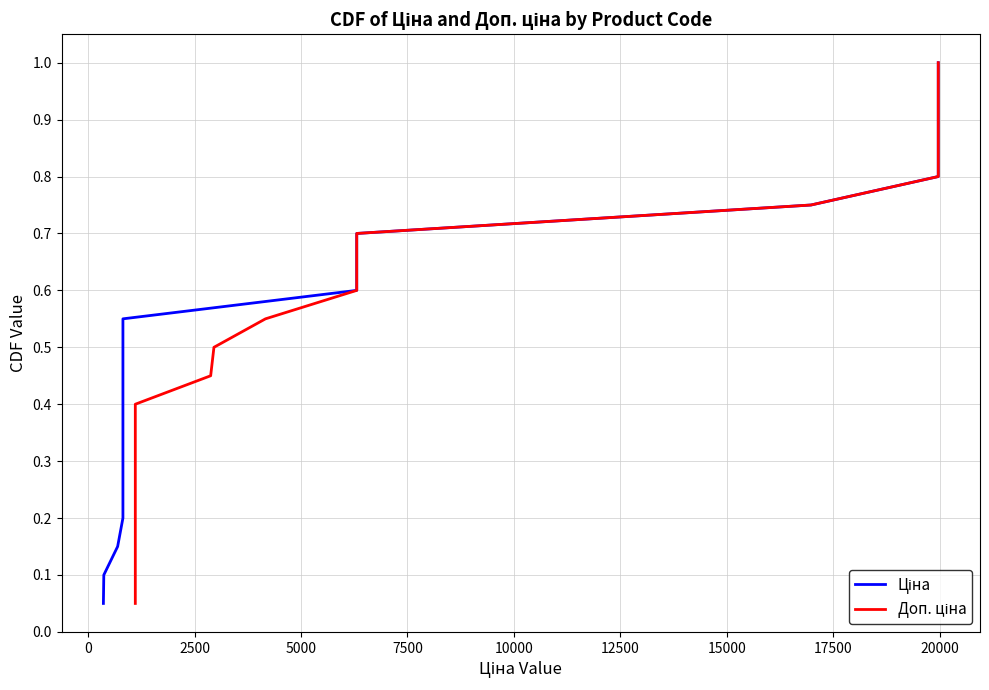

What is the difference between the Доп. ціна values at 20000 and 7500?

0.2